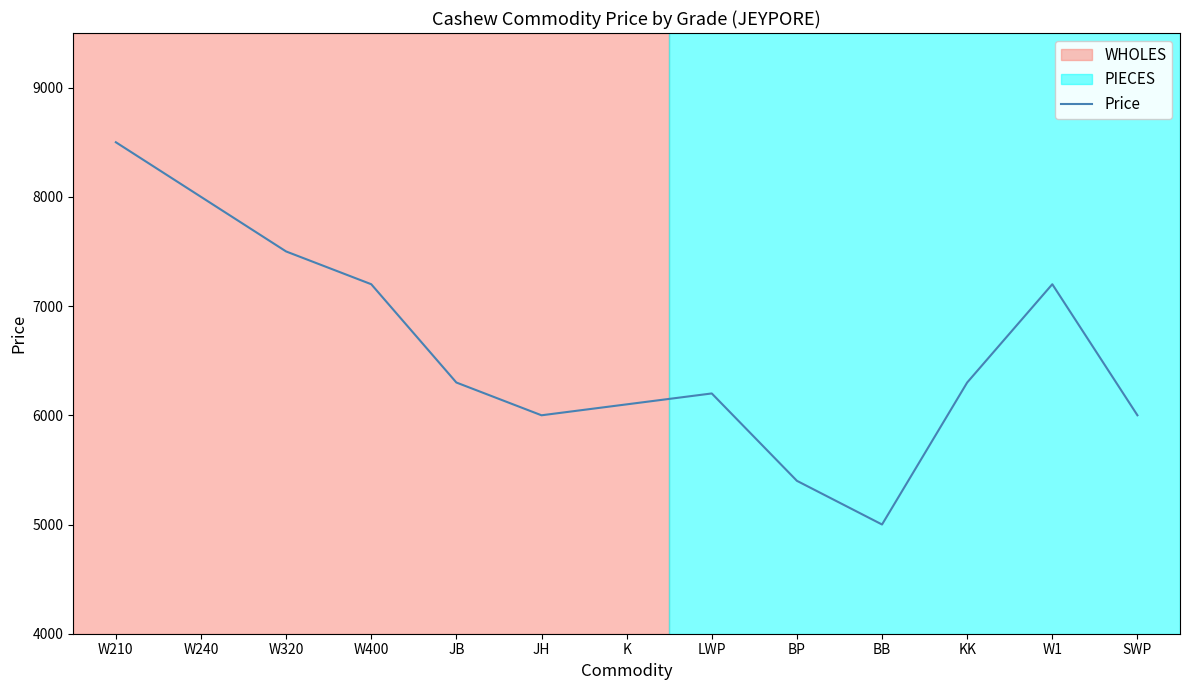

Which category has the lowest value across all series?

BB